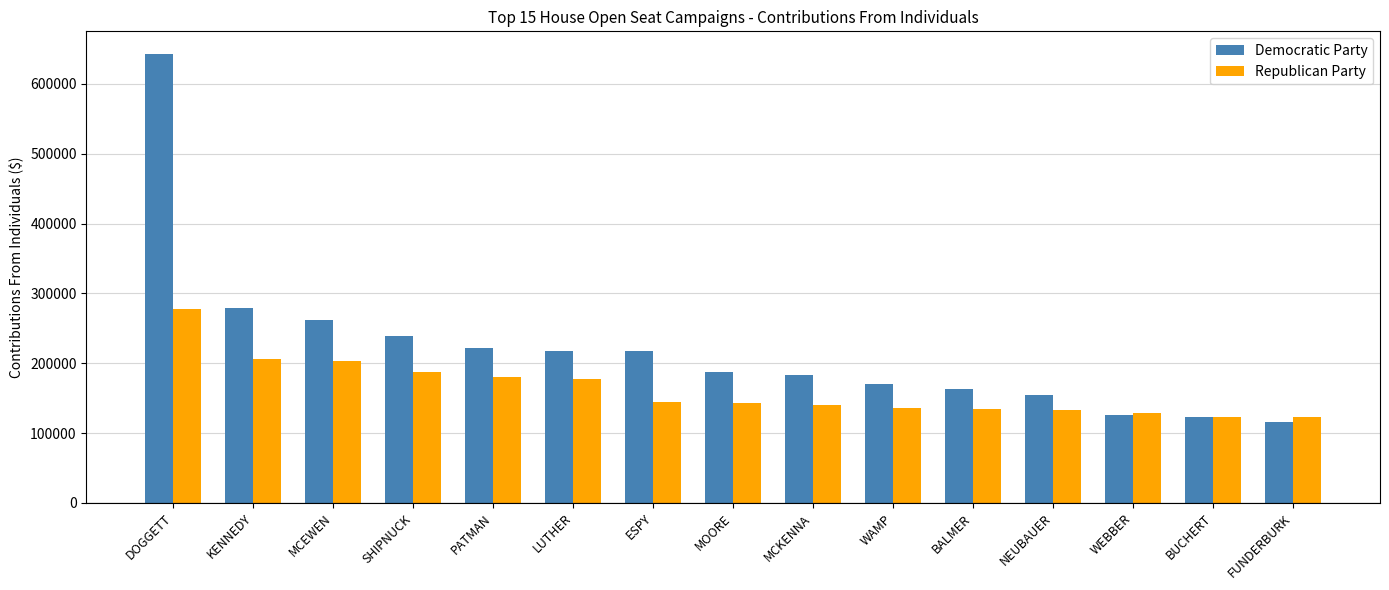

Does the chart contain stacked bars?

No